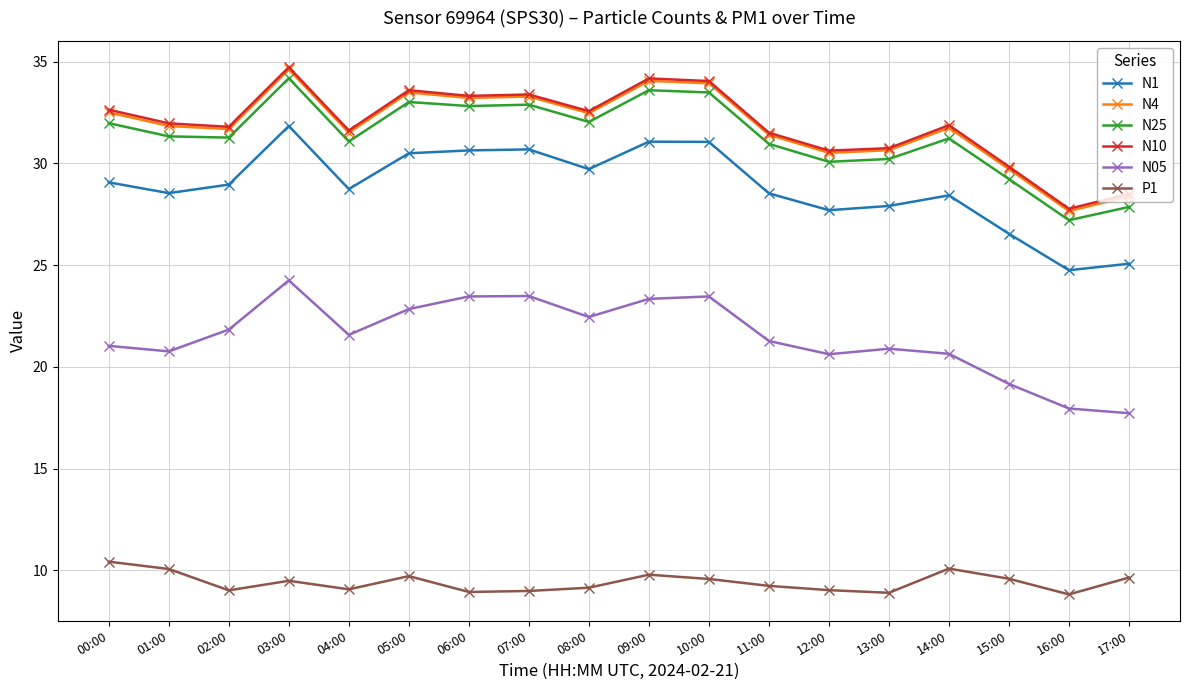

Is it true that N1 equals 24.8 at 16:00?

True